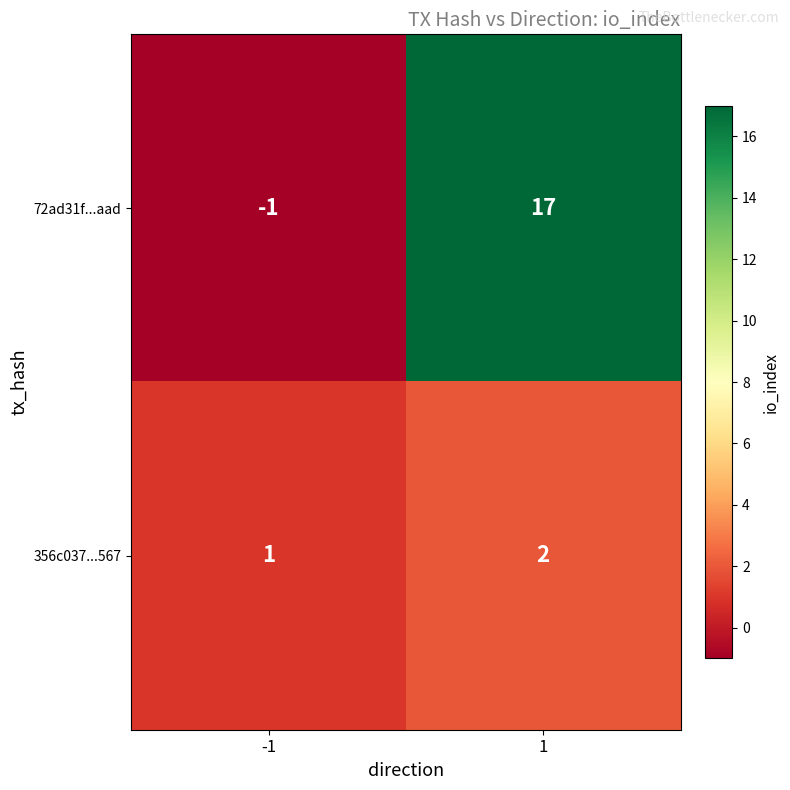

What is the difference between the highest and lowest values at 1?

15